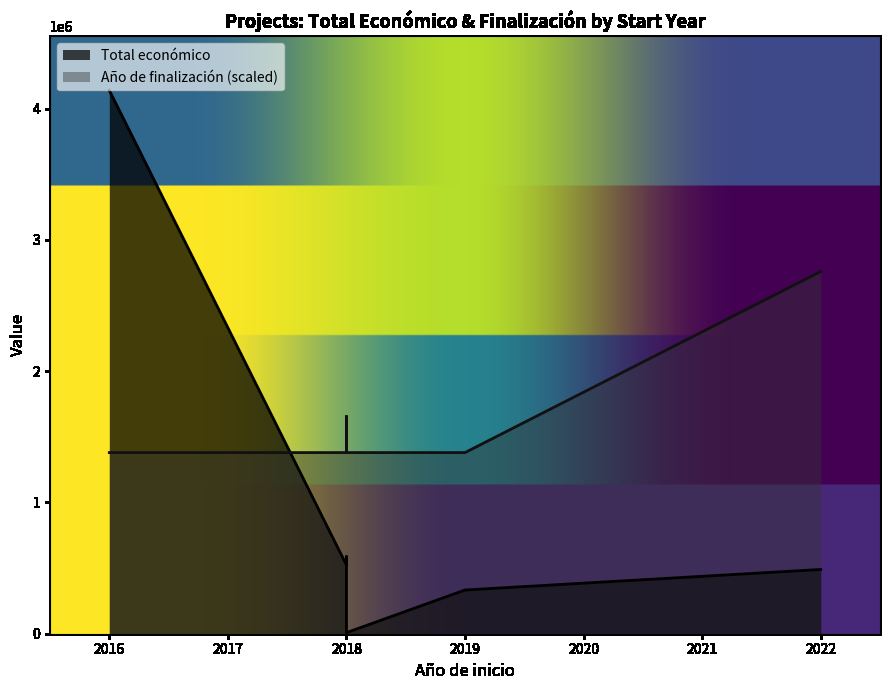

At which category does Año de finalización reach its first local peak?

2018